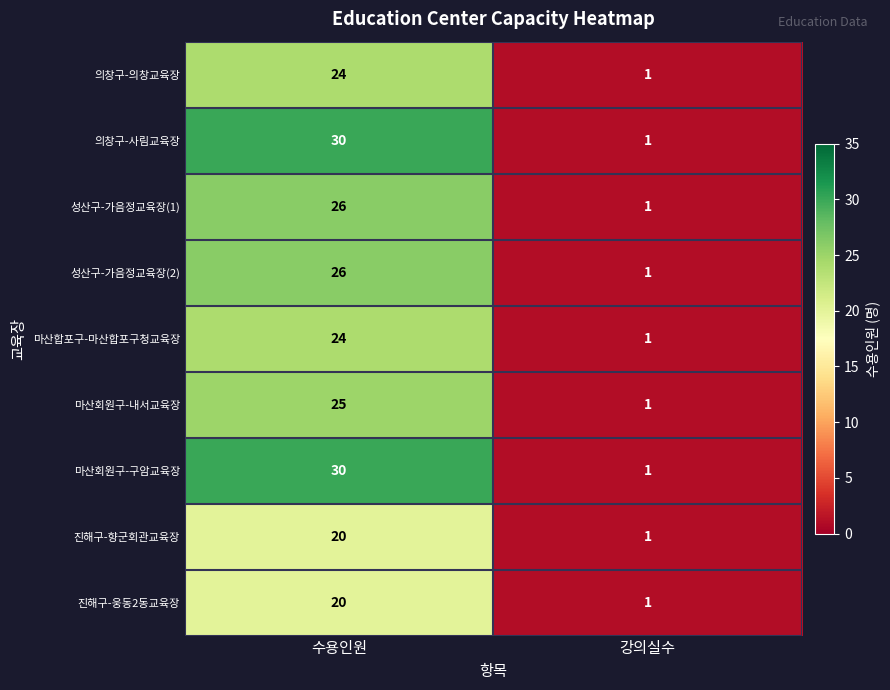

What is the sum of all 의창구-의창교육장 values?

25